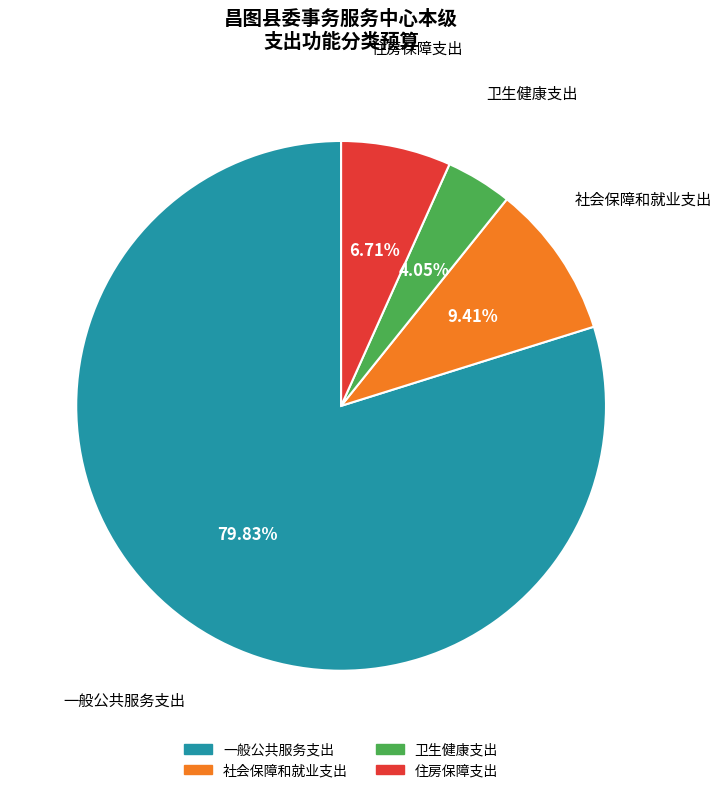

To the nearest percent, what is the combined percentage of 住房保障支出 and 卫生健康支出?

11%